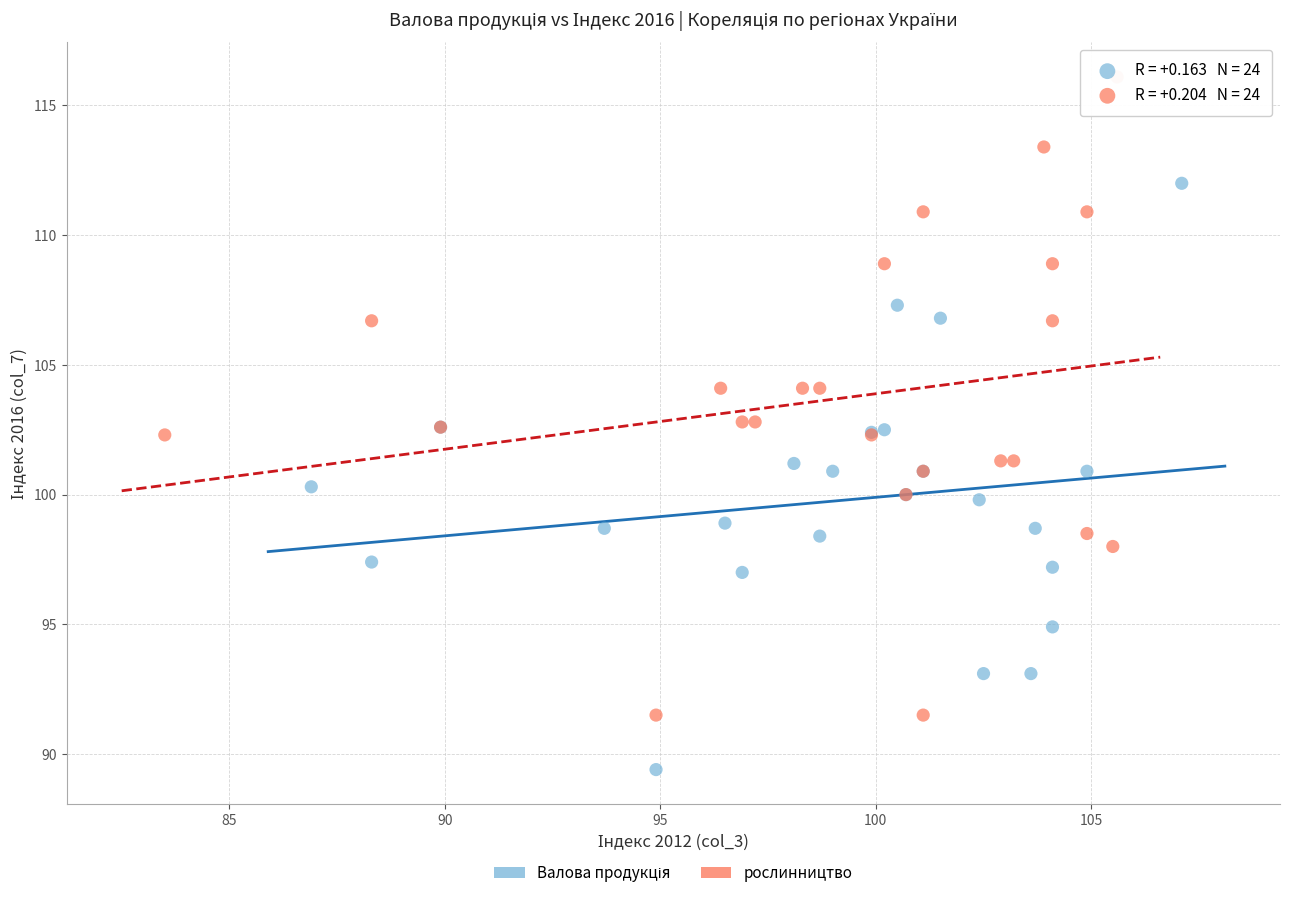

Which series contains the highest Y value?

рослинництво